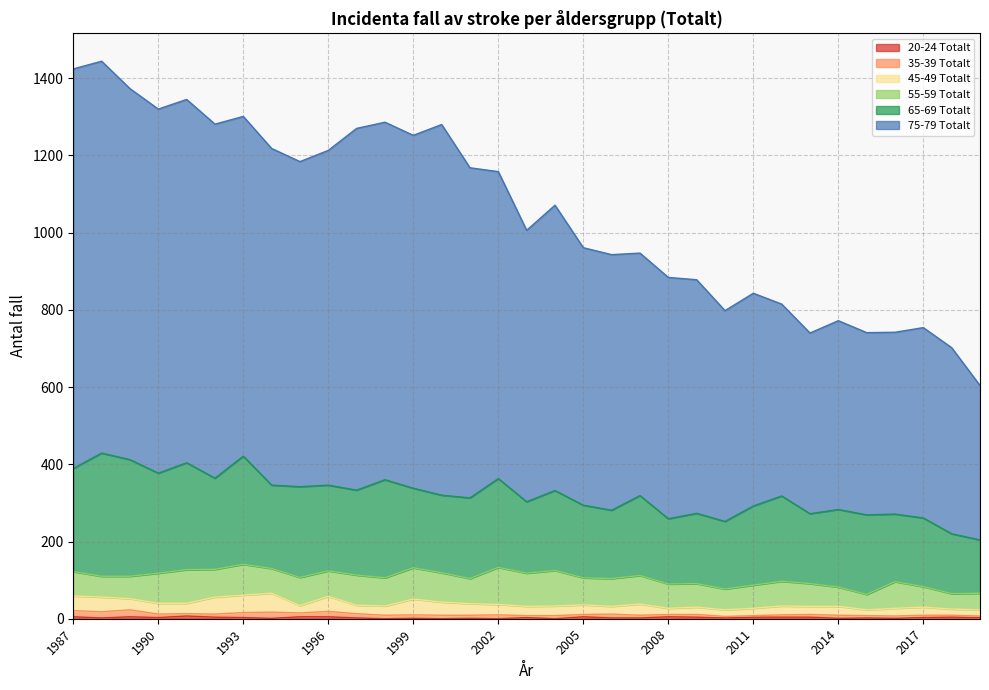

What is the value of the 55-59 Totalt point at the 6th from the left?

72